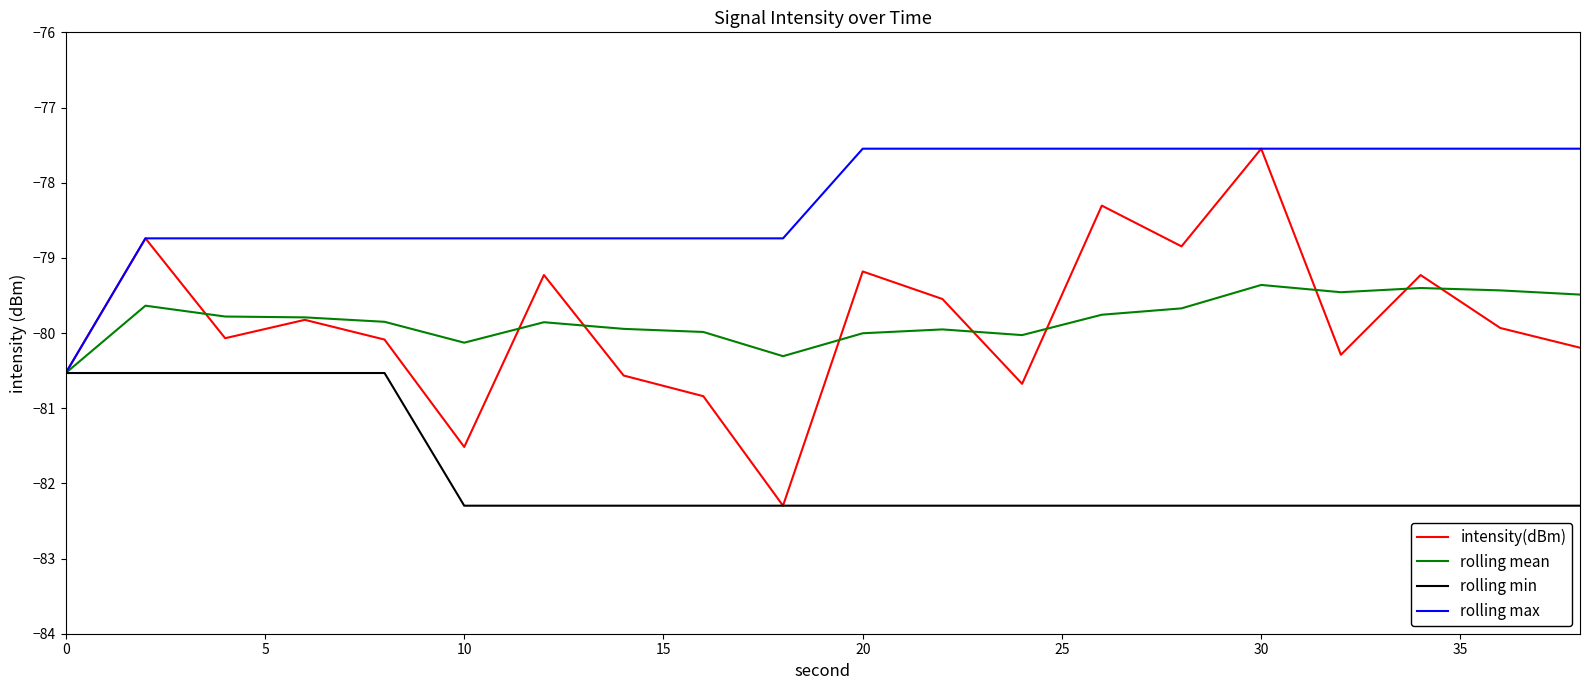

Does the chart display data point markers on the line(s)?

No